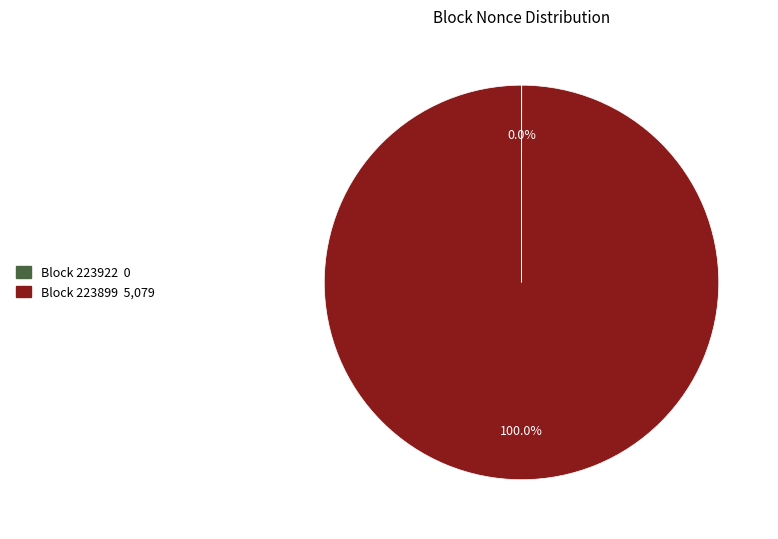

Is there any slice that represents more than half of the pie?

Yes